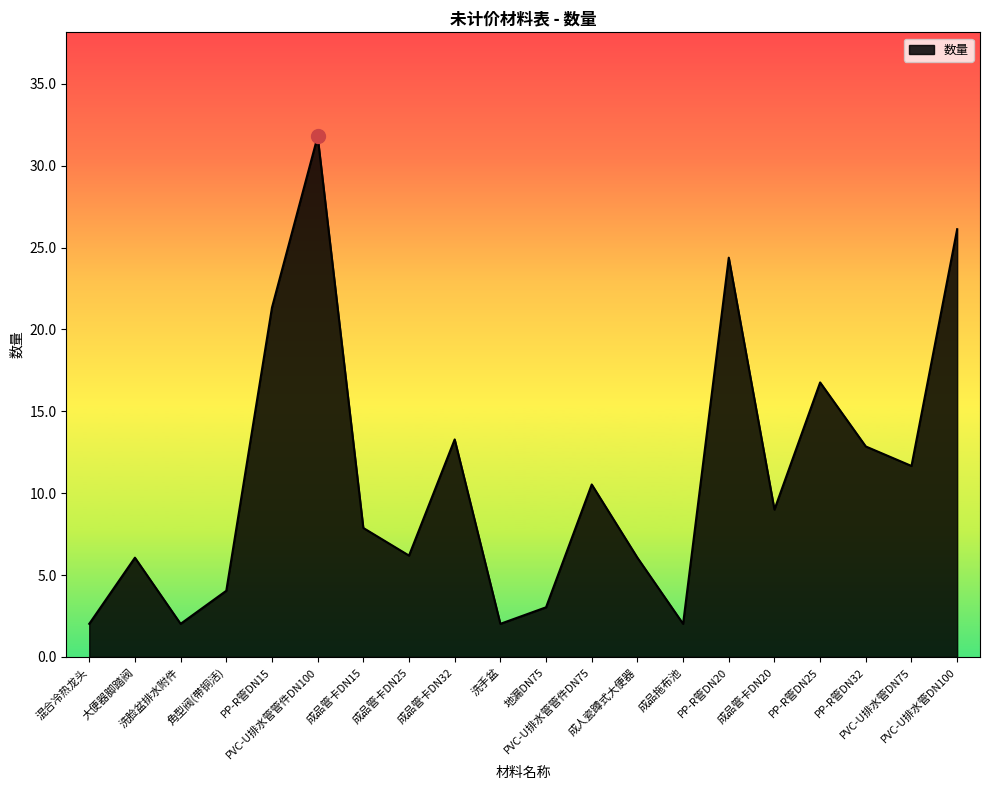

Approximately how many times larger is the value at PP-R管DN32 compared to PVC-U排水管管件DN75?

1.2